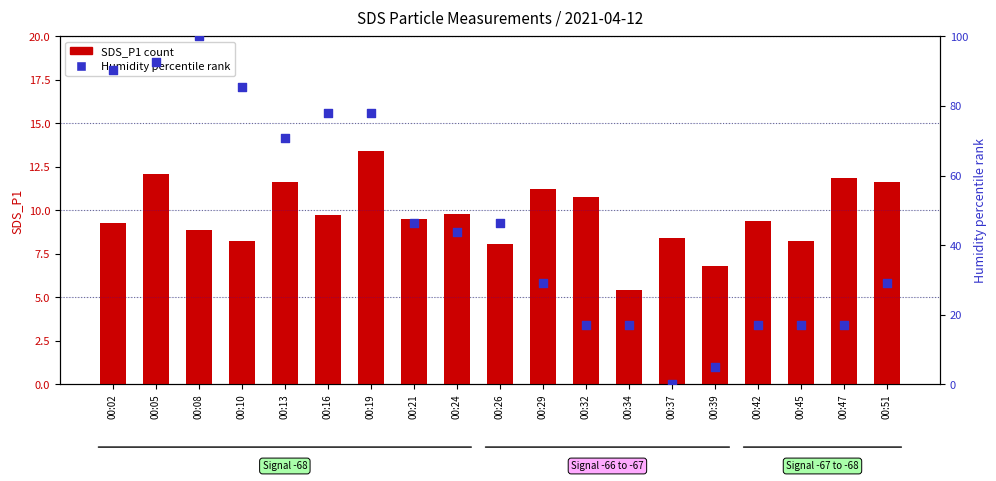

What is the total value across all series at 00:29?

40.5